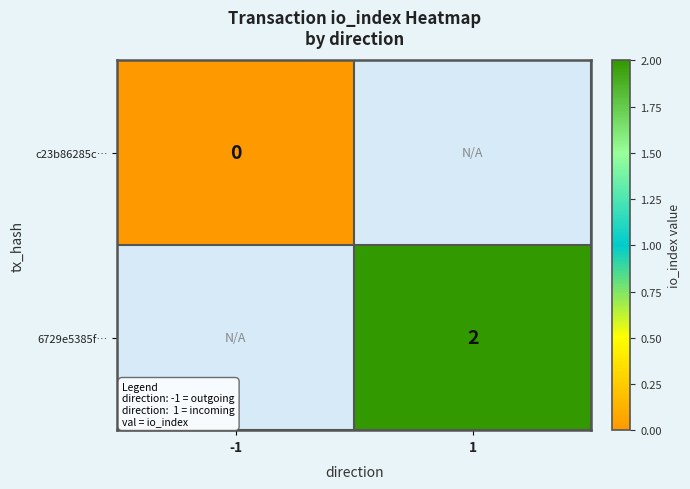

At which label does c23b86285c… reach its minimum?

-1